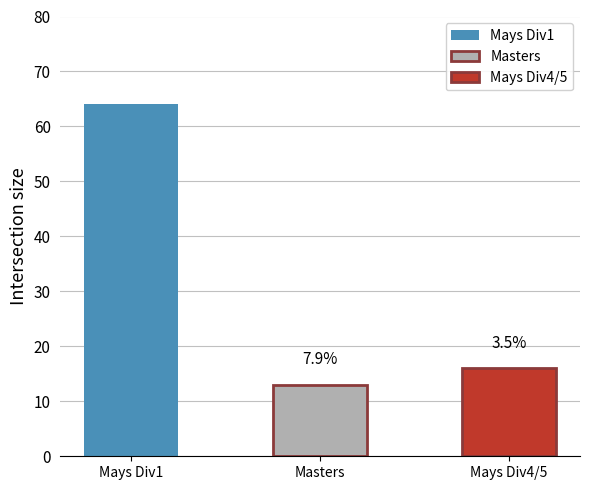

How many bars are there in total?

3